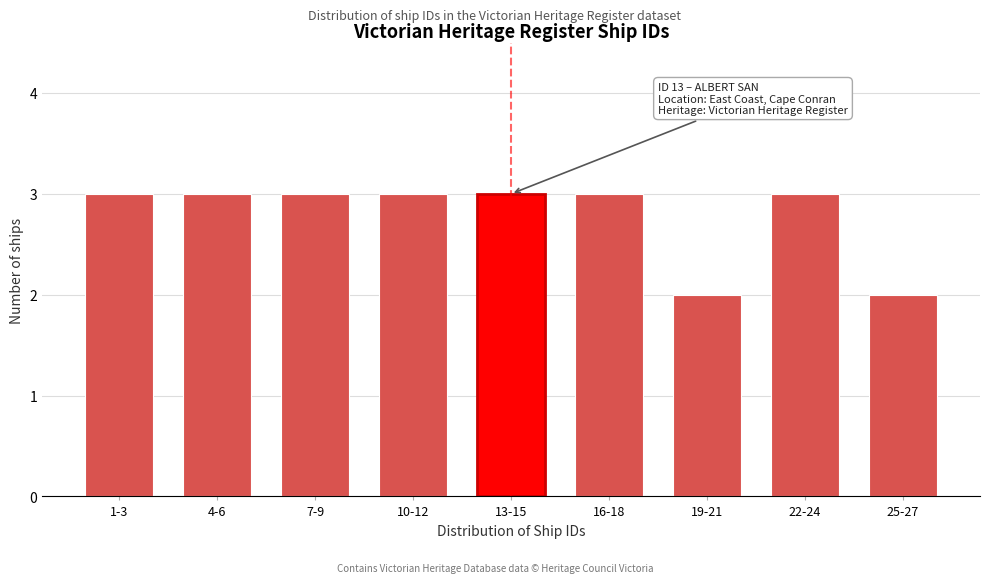

Reading left to right, list all the values displayed in this chart.

1-3=3	4-6=3	7-9=3	10-12=3	13-15=3	16-18=3	19-21=2	22-24=3	25-27=2